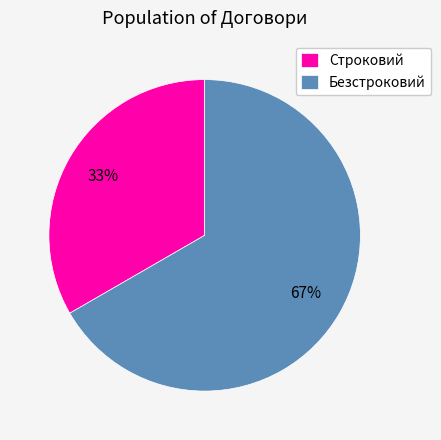

What is the largest slice in the pie chart?

Безстроковий